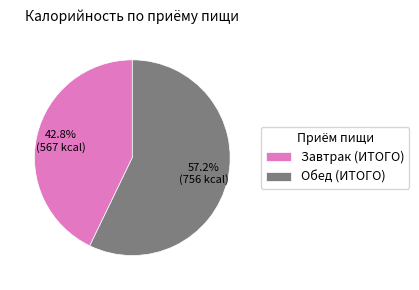

What percentage is NOT represented by Завтрак (ИТОГО)?

57.2%